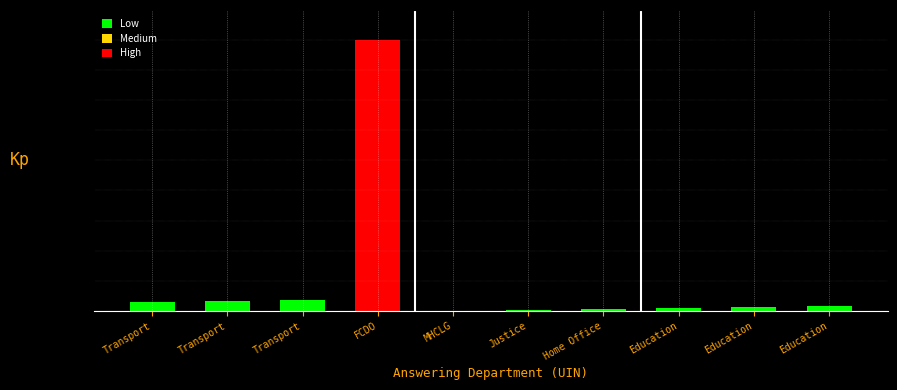

Rank the categories by value from highest to lowest.

FCDO, Transport, Transport, Transport, Education, Education, Education, Home Office, Justice, MHCLG